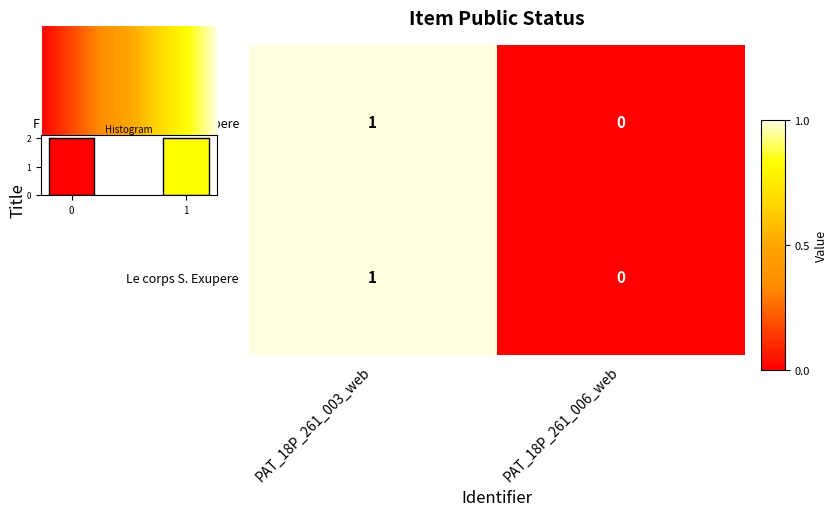

Reading left to right, extract all data points from this chart.

Frontispice depliant : Saint Exupere: 1	0
Le corps S. Exupere: 1	0